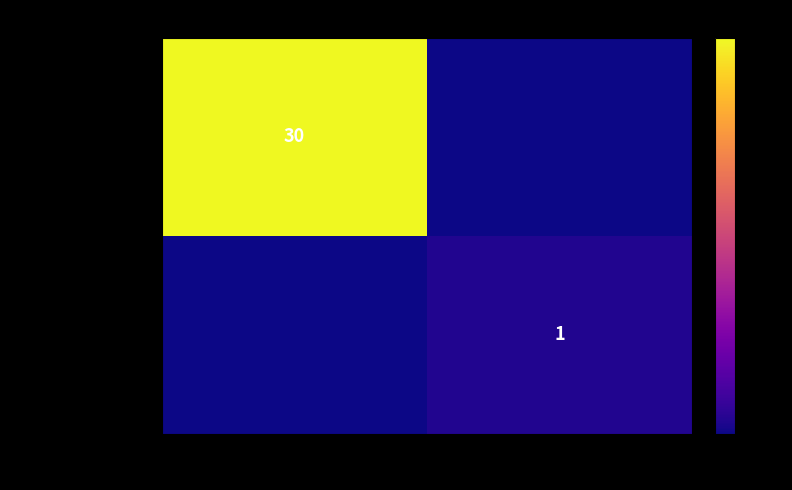

The 958d009c…838215f series shows 30 at -1. True or false?

True